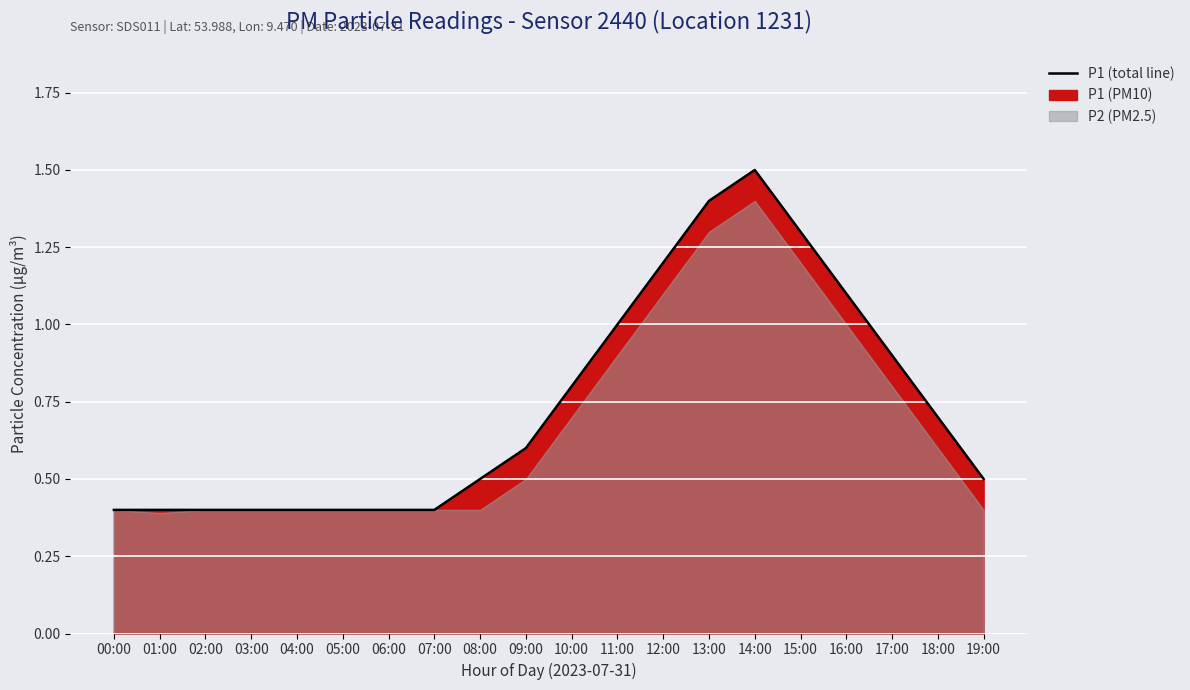

Reading left to right, list all the values displayed in this chart.

0.4	0.4	0.4	0.4	0.4	0.4	0.4	0.4	0.5	0.6	0.8	1.0	1.2	1.4	1.5	1.3	1.1	0.9	0.7	0.5